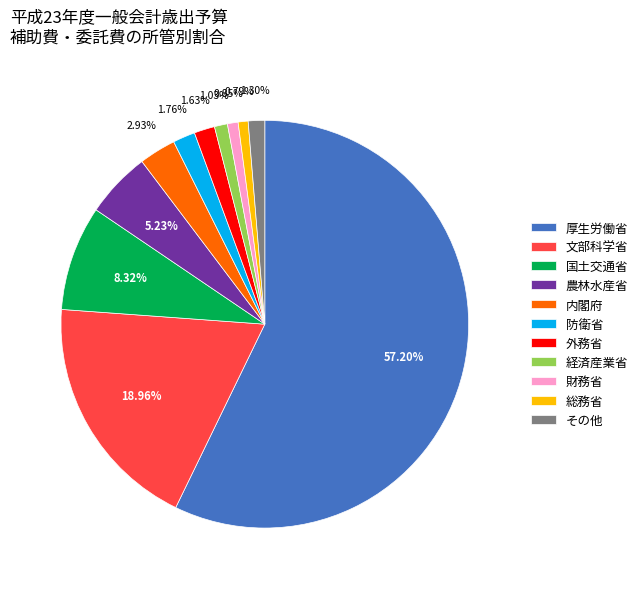

Between 防衛省 and 内閣府, which is larger?

内閣府